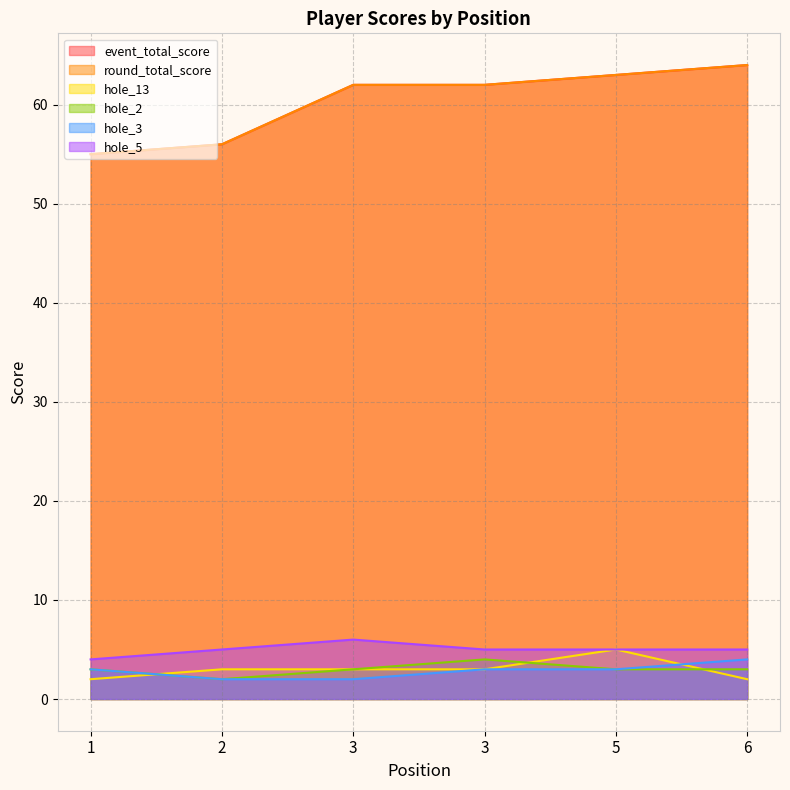

What is the maximum value shown in the chart?

64